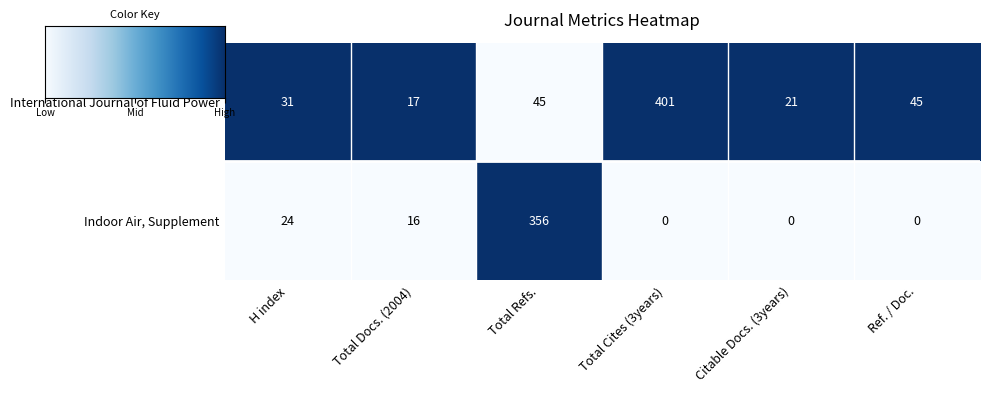

Reading left to right, transcribe all the data shown in this chart.

International Journal of Fluid Power: 31	17	45	401	21	45
Indoor Air, Supplement: 24	16	356	0	0	0